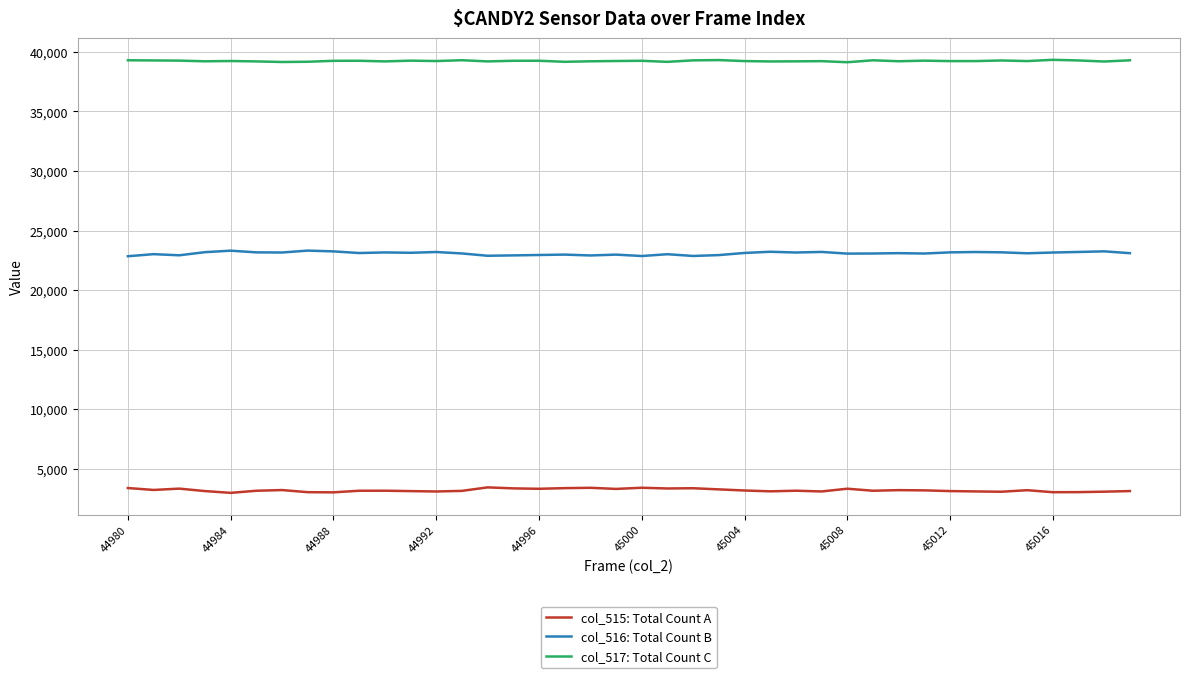

List the series in order of their peak value, lowest first.

col_515: Total Count A, col_516: Total Count B, col_517: Total Count C